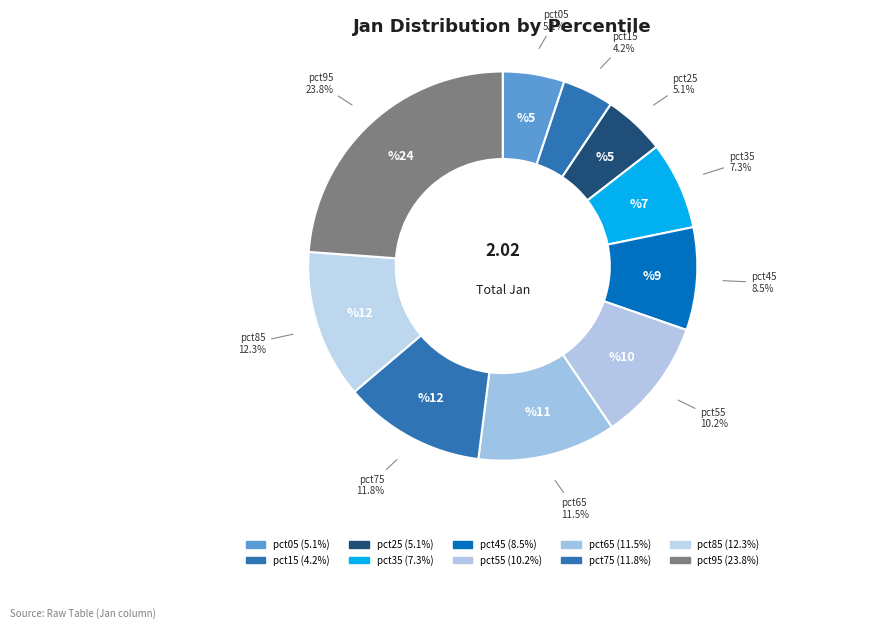

To the nearest percent, what is the difference between the largest and smallest slice percentages?

20%